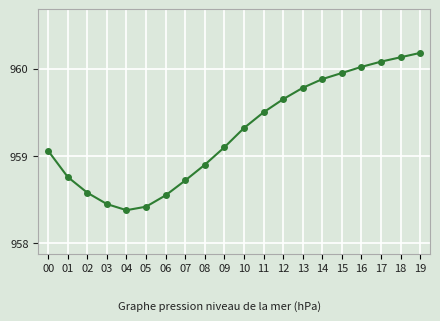

What is the ratio of the value at 10 to the value at 08?

1.0